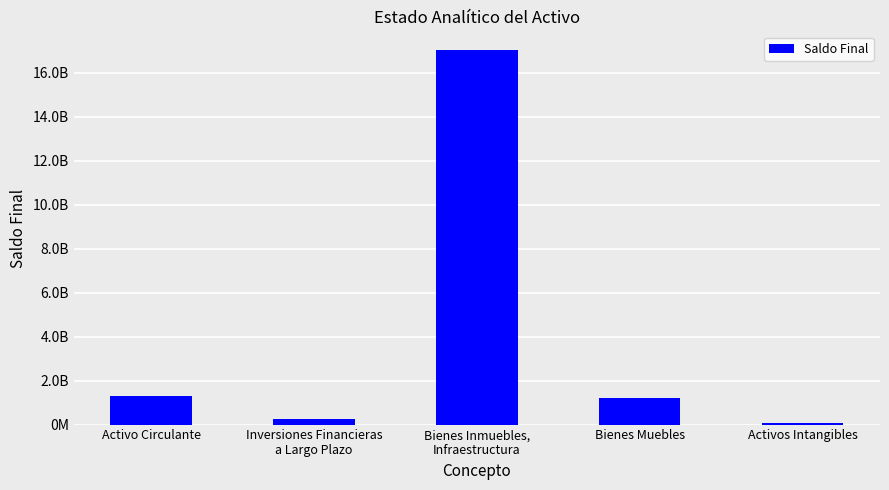

Are the bars grouped side by side (vs. stacked)?

No